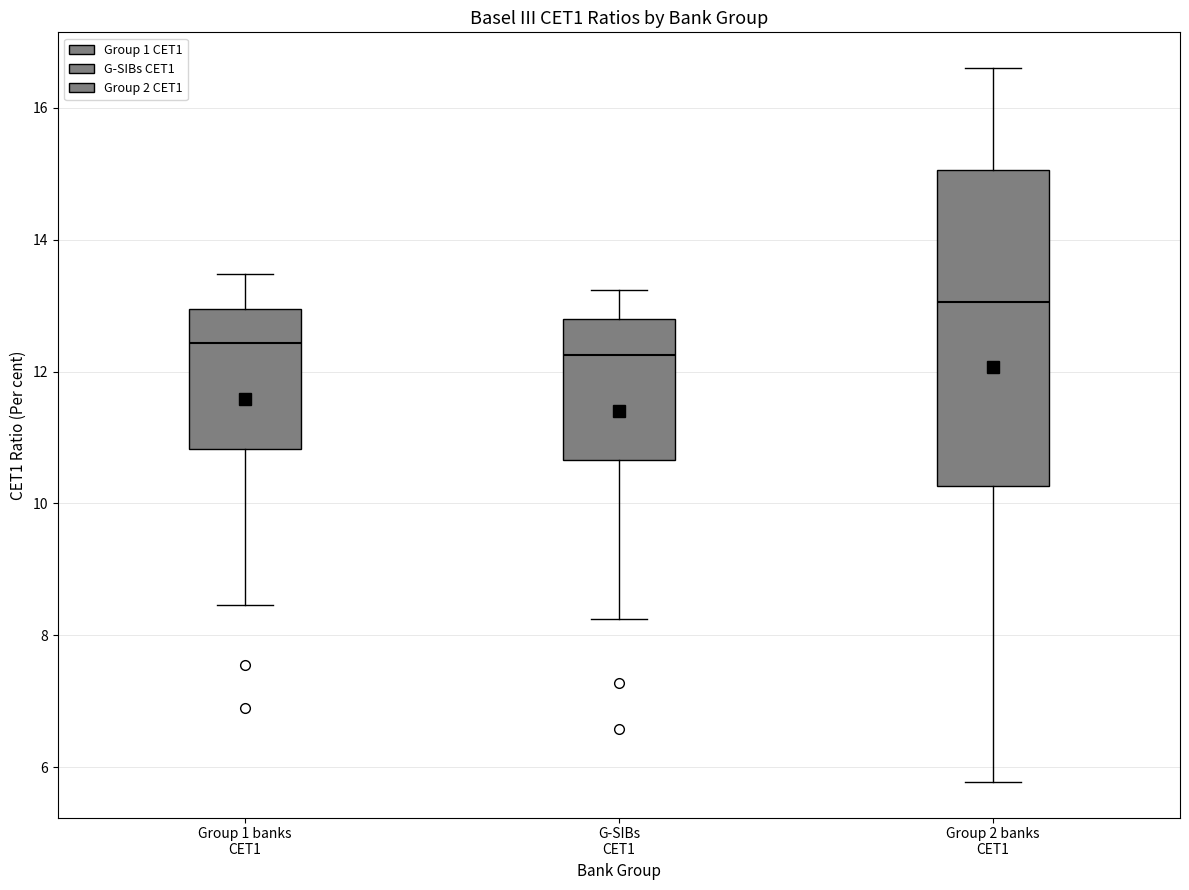

Which box has the highest median line?

Group 2 banks CET1